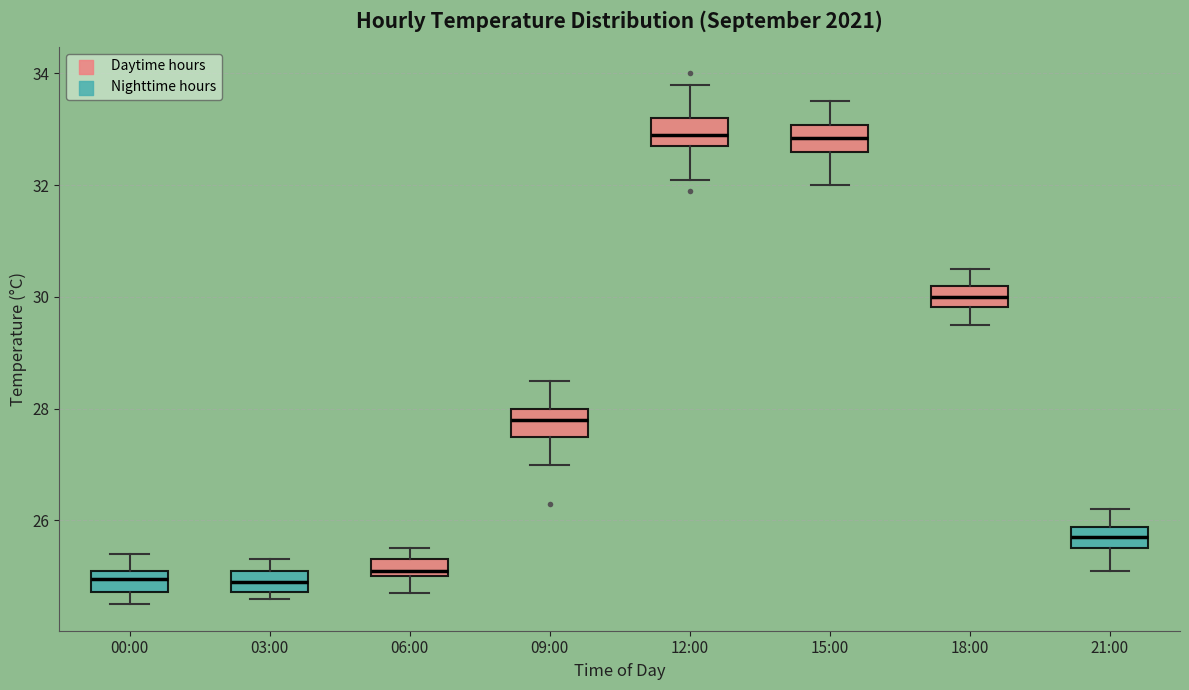

Where does the upper whisker of the box for 21:00 end on the y-axis? The values are not printed on the chart, so give them approximately, as read against the axis.

26.2